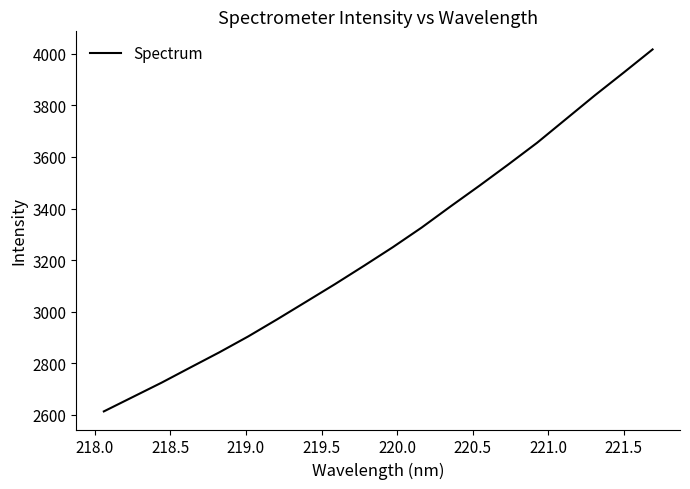

True or false: the data has more than 1 interior local peaks.

False